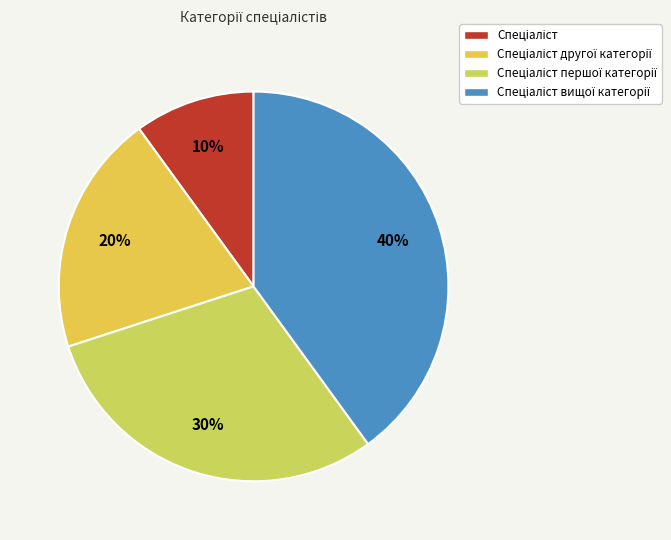

To the nearest percent, what is the average slice percentage?

25%